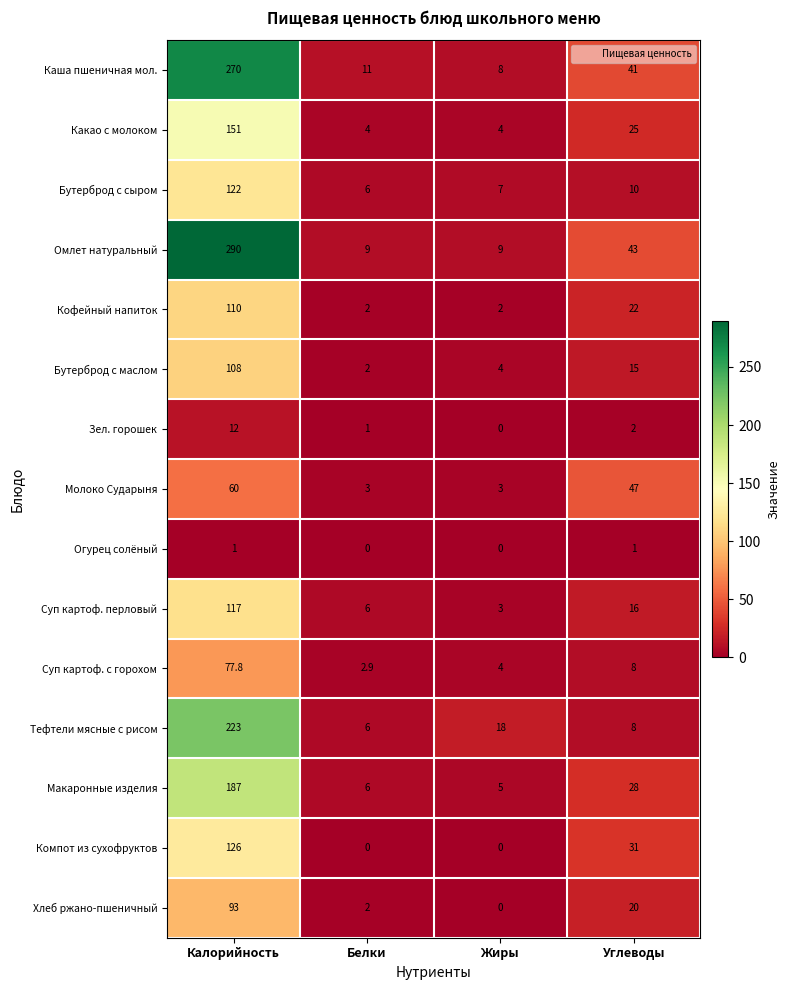

What is the greatest value displayed?

290.0